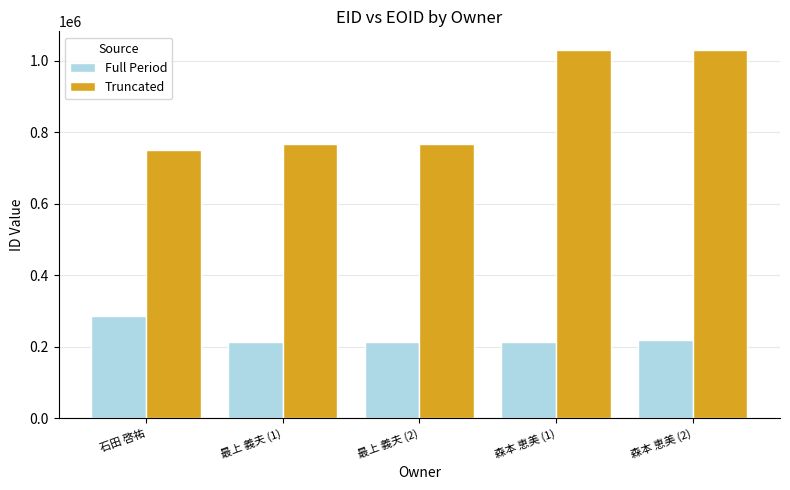

What is the difference between the highest and lowest values at 森本 恵美 (2)?

810453